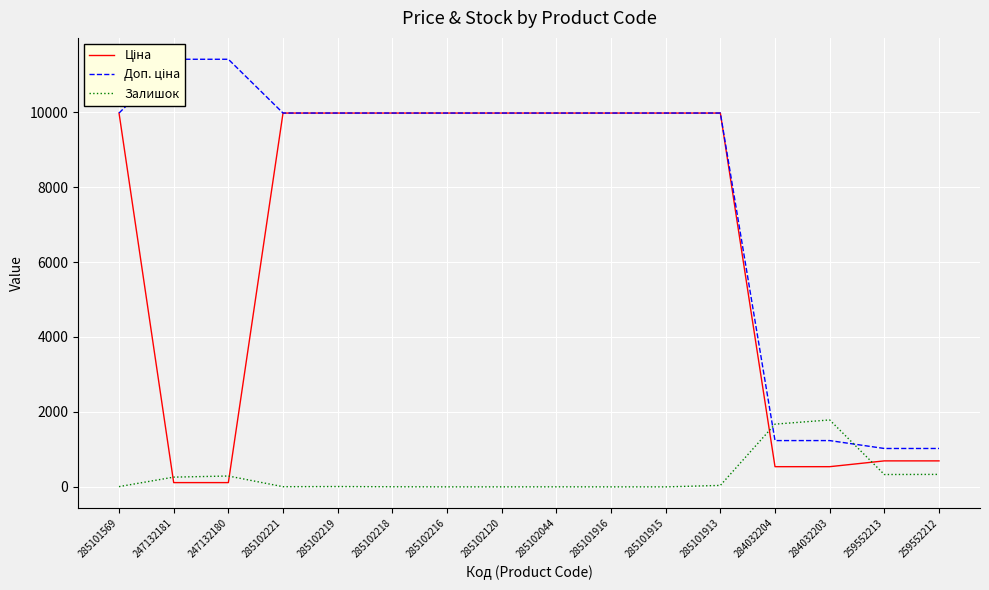

What is the label of the 7th point from the right?

285101916